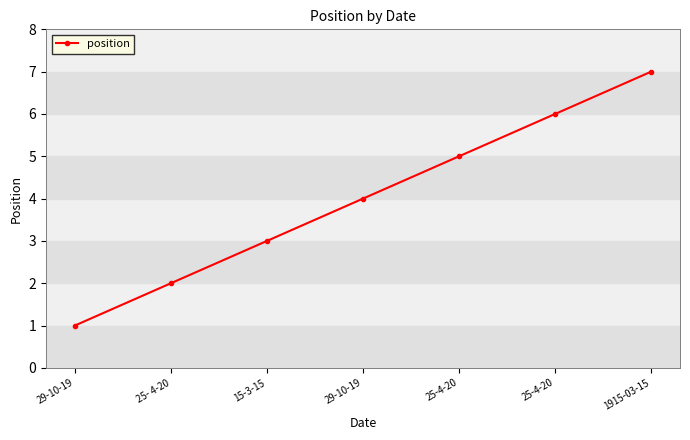

What is the minimum value shown in the chart?

1